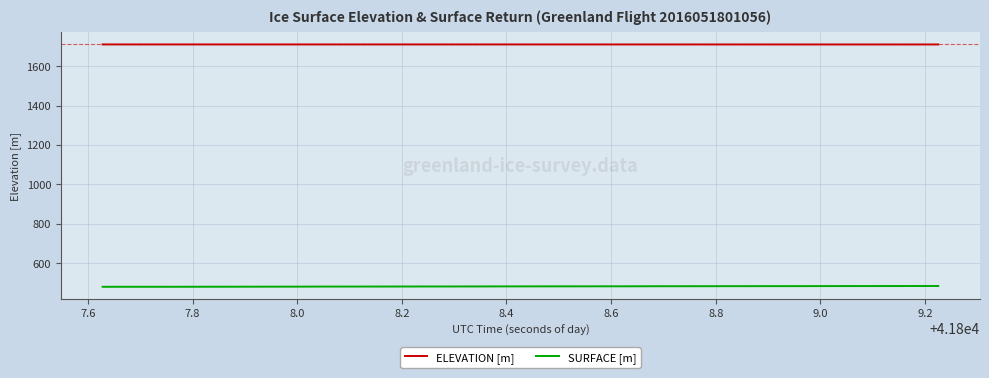

Which series has the largest total across all categories?

ELEVATION [m]